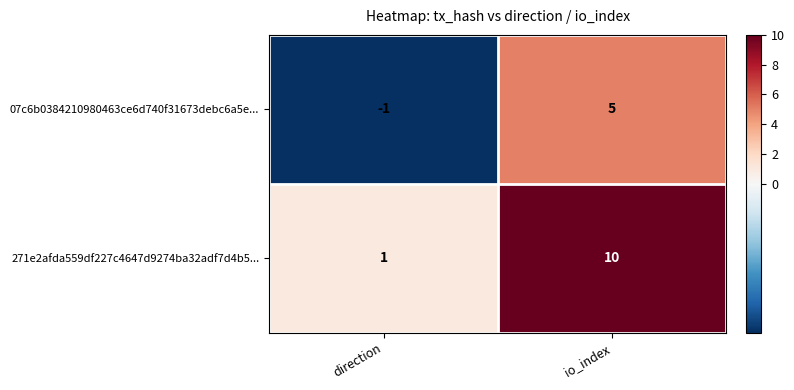

Reading left to right, transcribe all the data shown in this chart.

07c6b0384210980463ce6d740f31673debc6a5e...: -1	5
271e2afda559df227c4647d9274ba32adf7d4b5...: 1	10